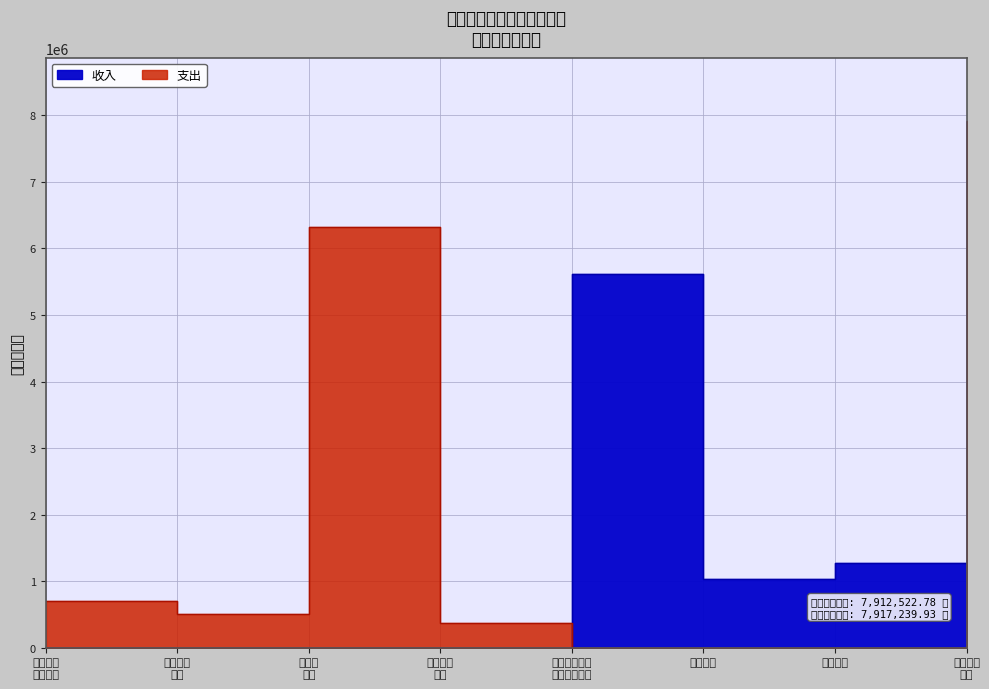

How many data points in 收入 are less than 1269038?

2